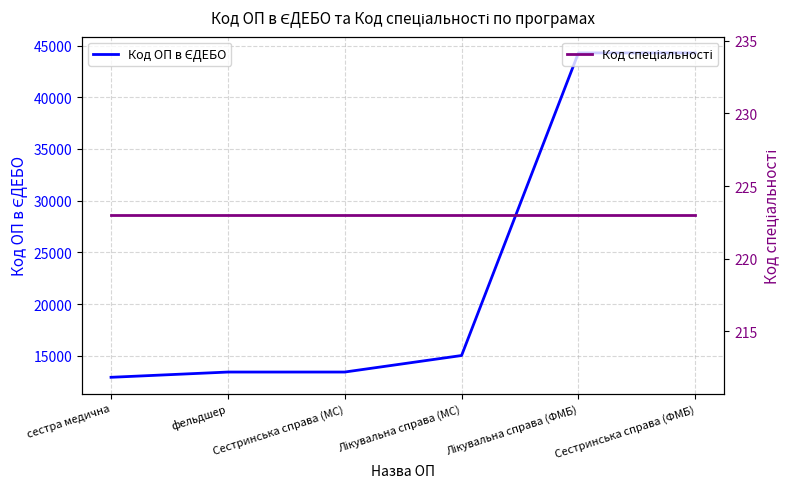

How many categories are shown in the chart?

6